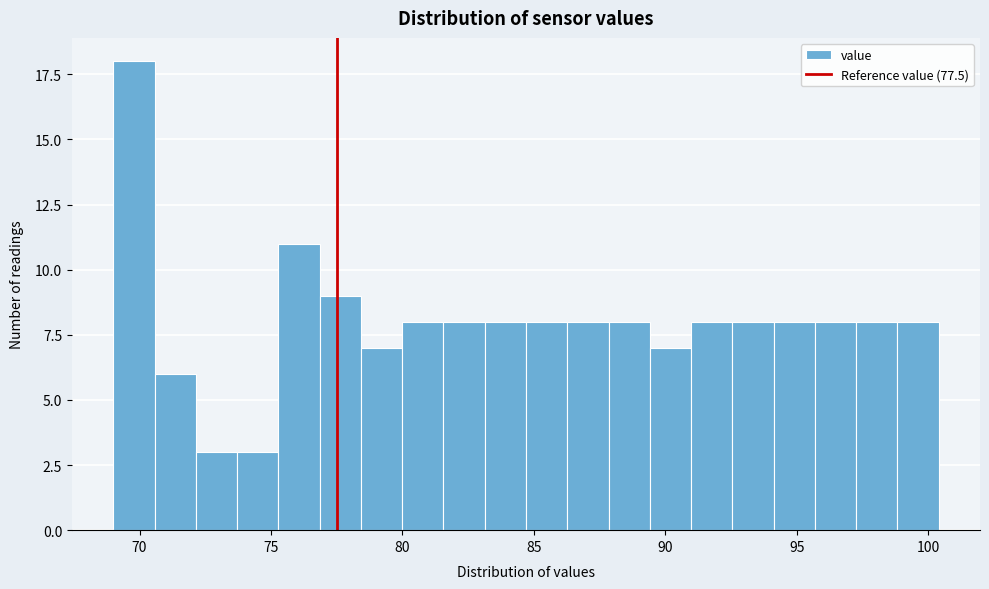

Around what value on the x-axis is the tallest bar? Give the approximate position of its centre, as read against the axis.

70.0